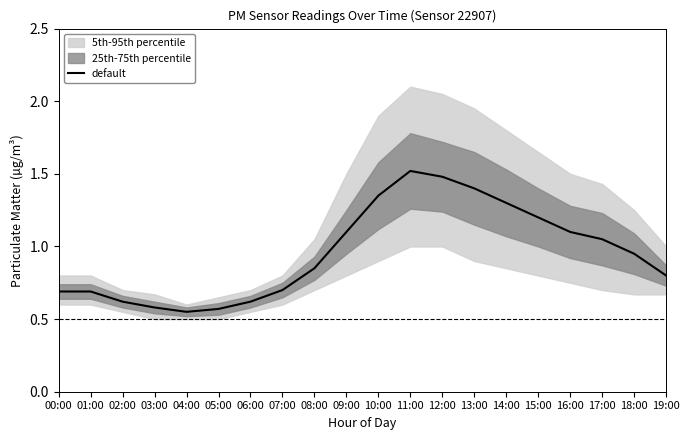

What is the difference between the maximum and minimum values?

1.0